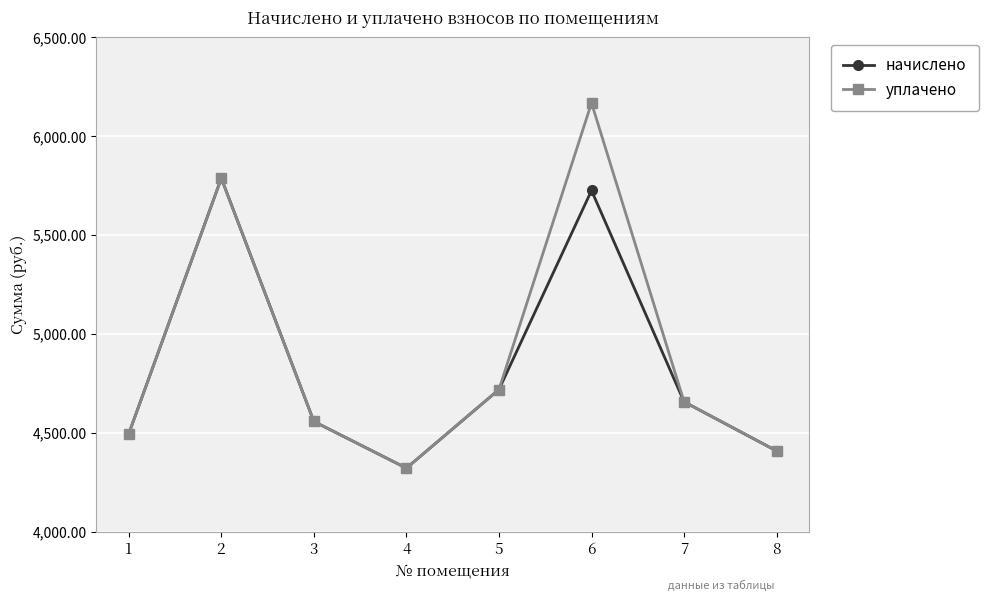

The начислено series shows 5725.7 at 6. True or false?

True